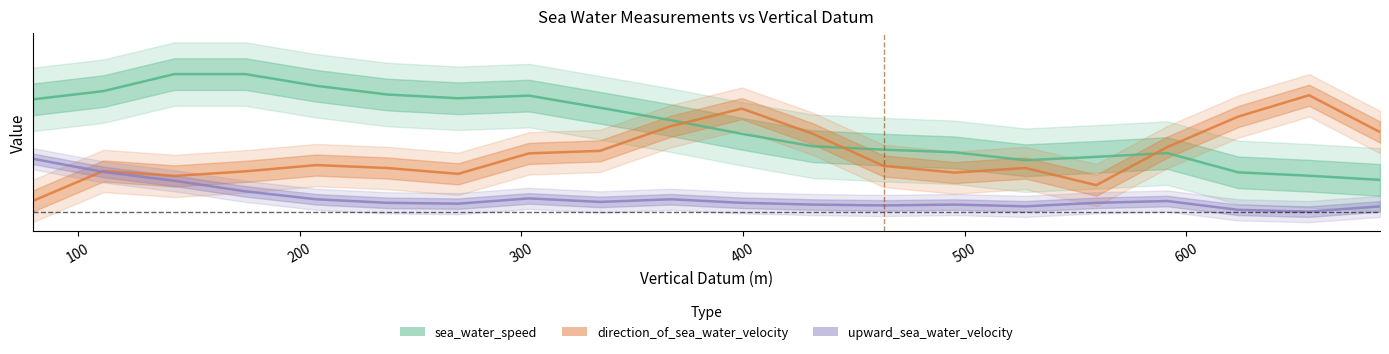

Which series ends up on top after the final intersection of upward_sea_water_velocity and direction_of_sea_water_velocity?

direction_of_sea_water_velocity